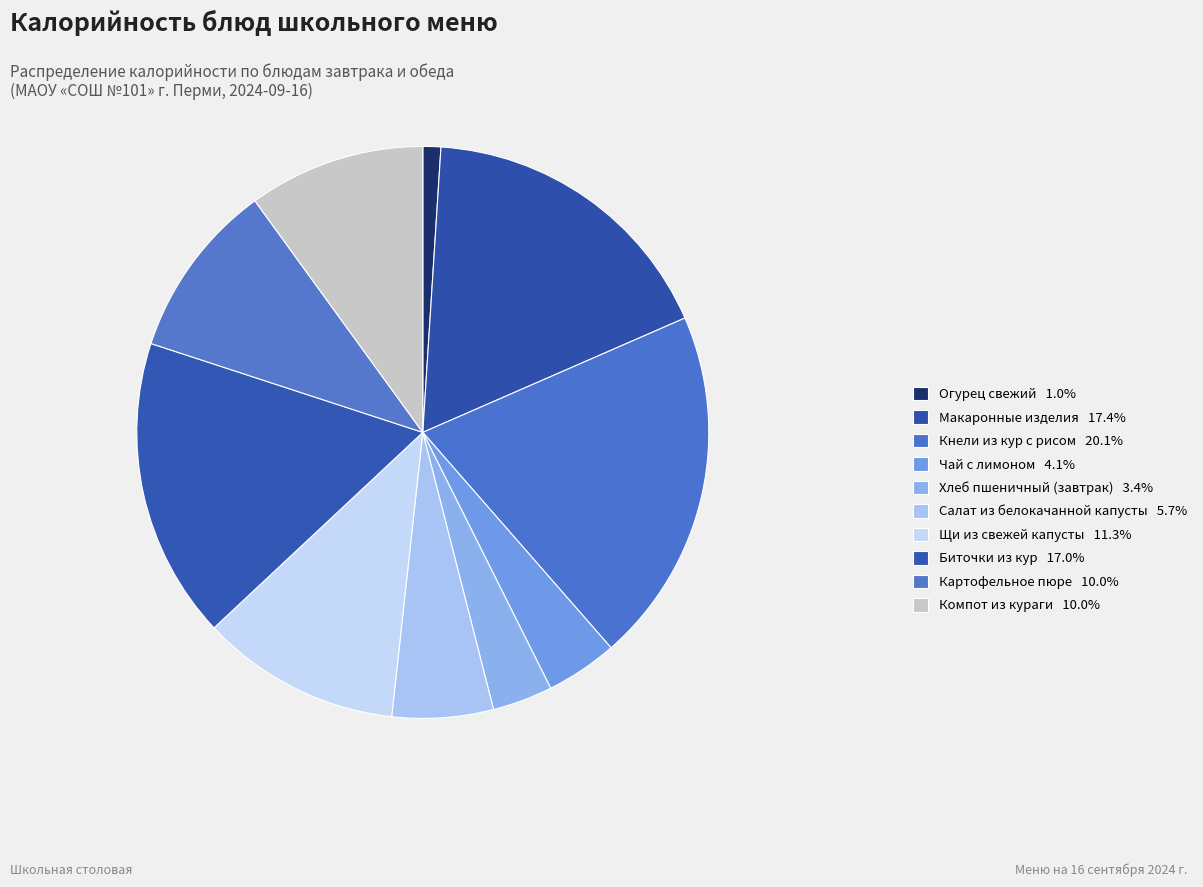

How many slices are in this pie chart?

10